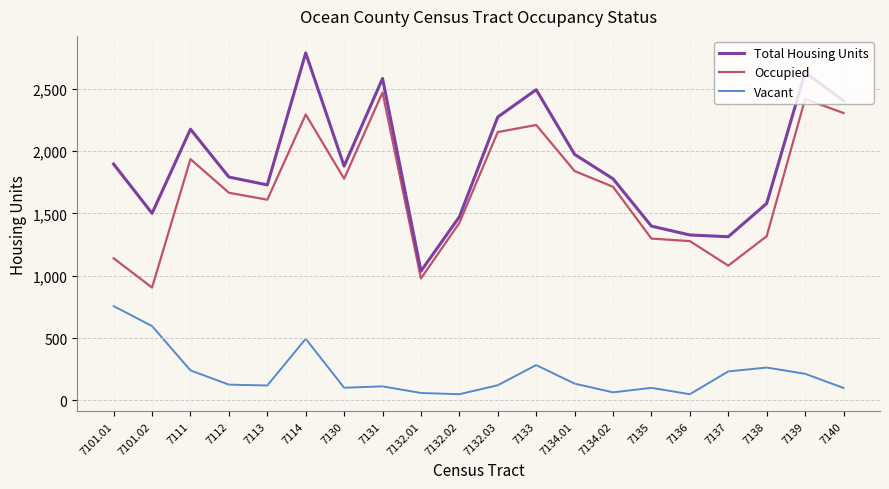

What is the difference between the maximum and second lowest values in the Total Housing Units series?

1475